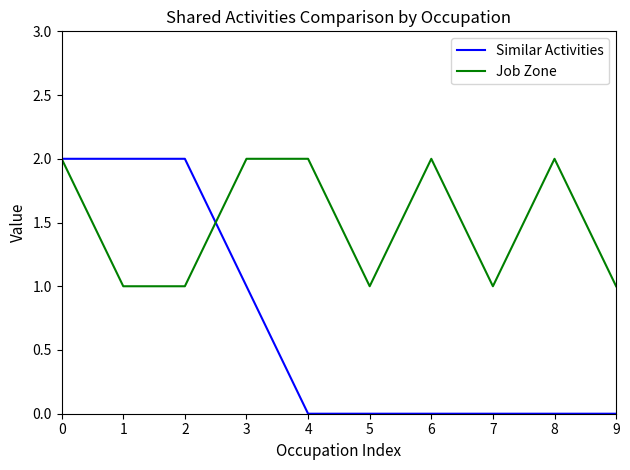

What is the difference between the maximum and second lowest values in the Job Zone series?

1